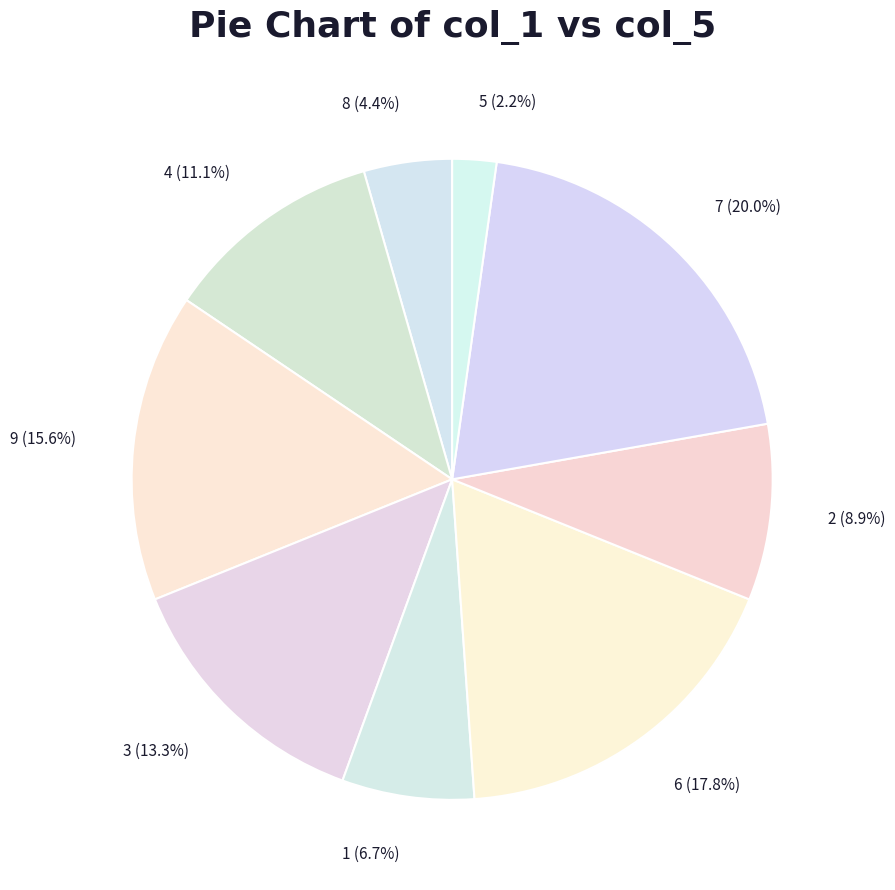

Which slice is the smallest?

5